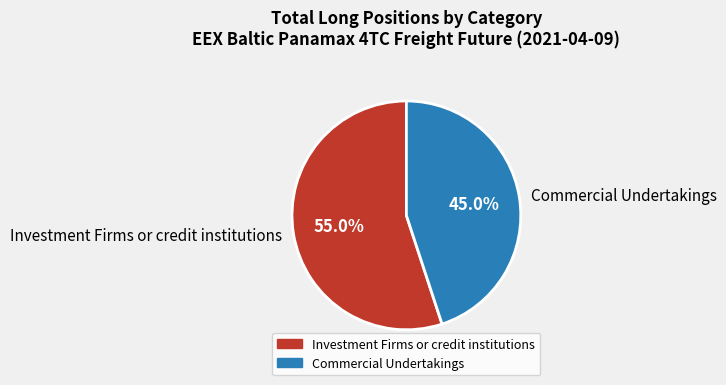

What is the total percentage of Commercial Undertakings and Investment Firms or credit institutions?

100.0%